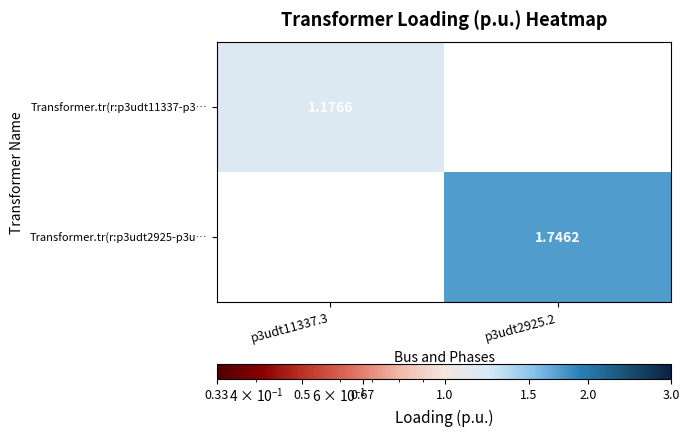

How many categories are shown in the chart?

2